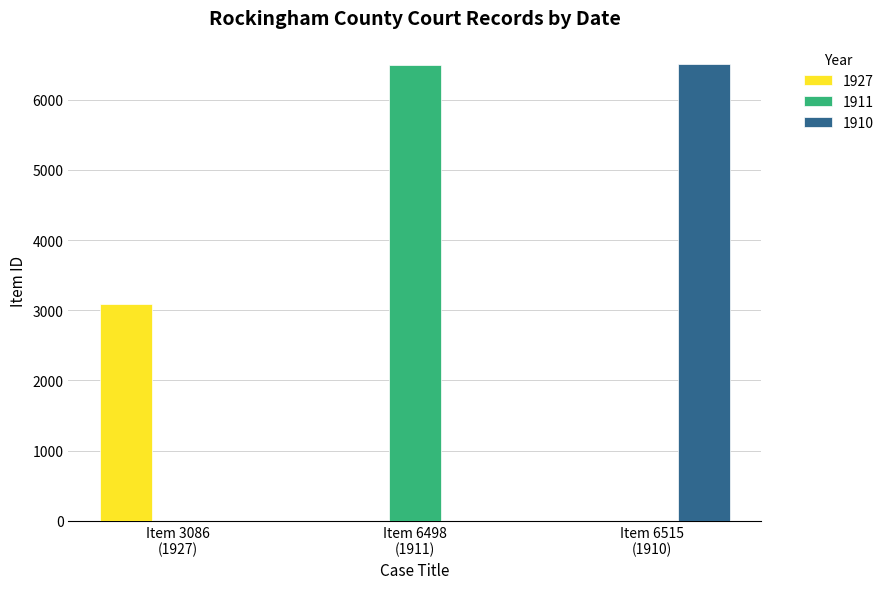

What is the highest value of the 1927 series?

3086